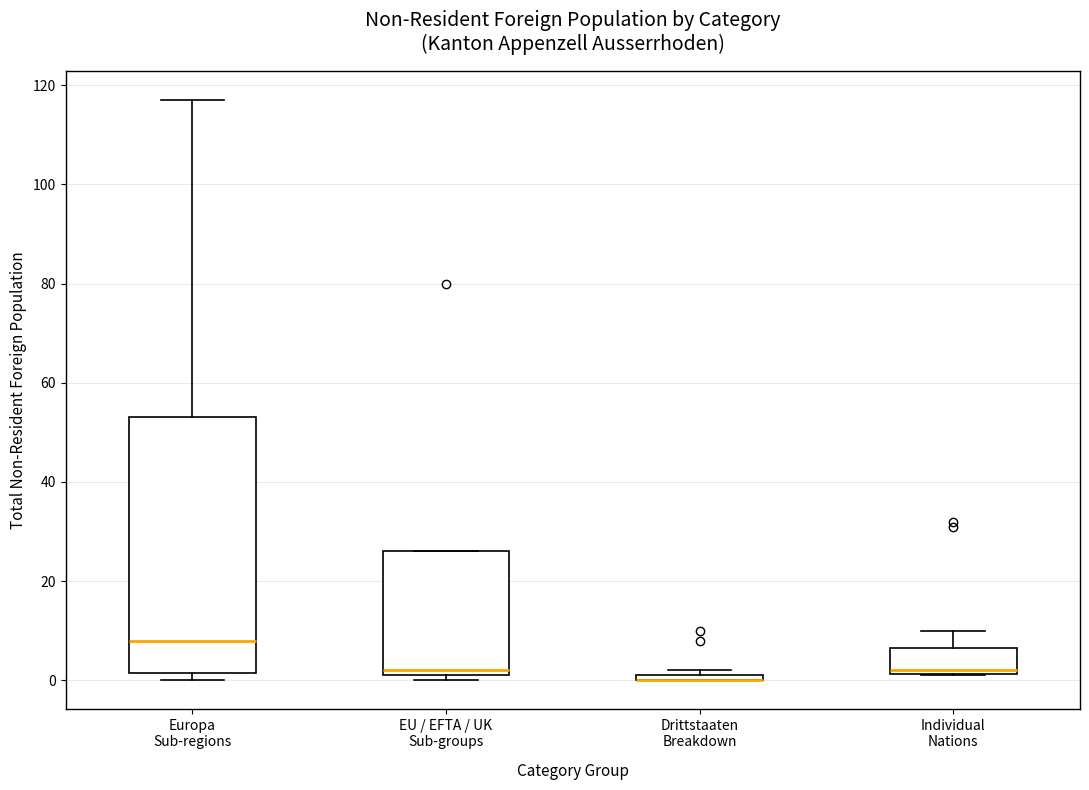

Comparing the boxes themselves (not the whiskers), which one is the tallest?

Europa Sub-regions